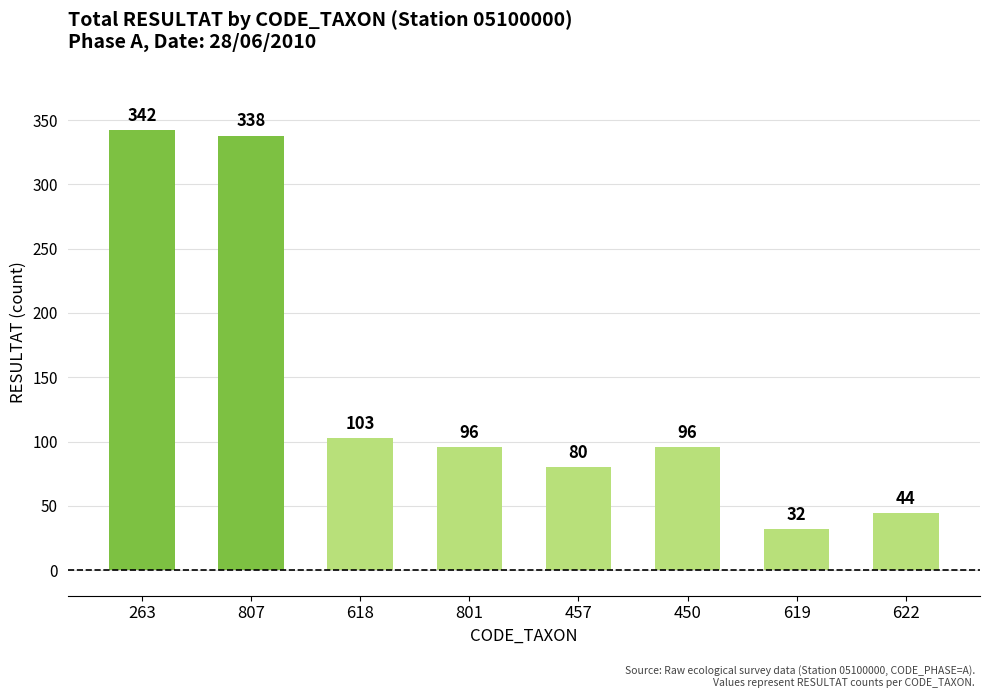

How many bars are there in total?

8